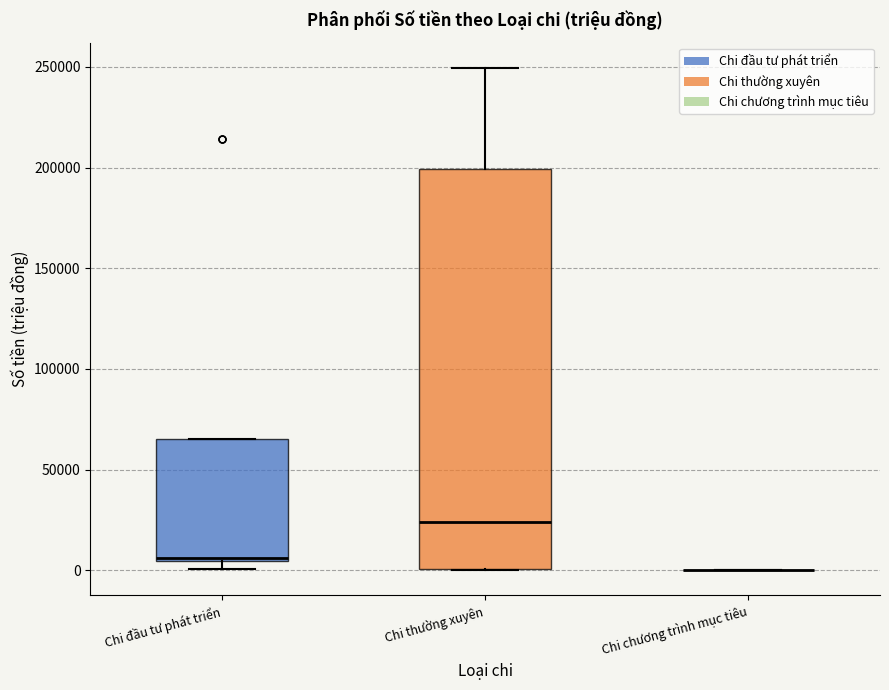

Reading left to right, read every box against the y-axis: the position of its median line, the range the box covers, and the ends of its whiskers. The values are not printed on the chart, so give them approximately, as read against the axis.

Chi đầu tư phát triển: median 5000 (just above the box's lower edge), box 5000 to 65000, whiskers 0 to 65000
Chi thường xuyên: median 25000, box 0 to 200000, whiskers 0 to 250000
Chi chương trình mục tiêu: box collapsed to a line at 0, whiskers 0 to 0